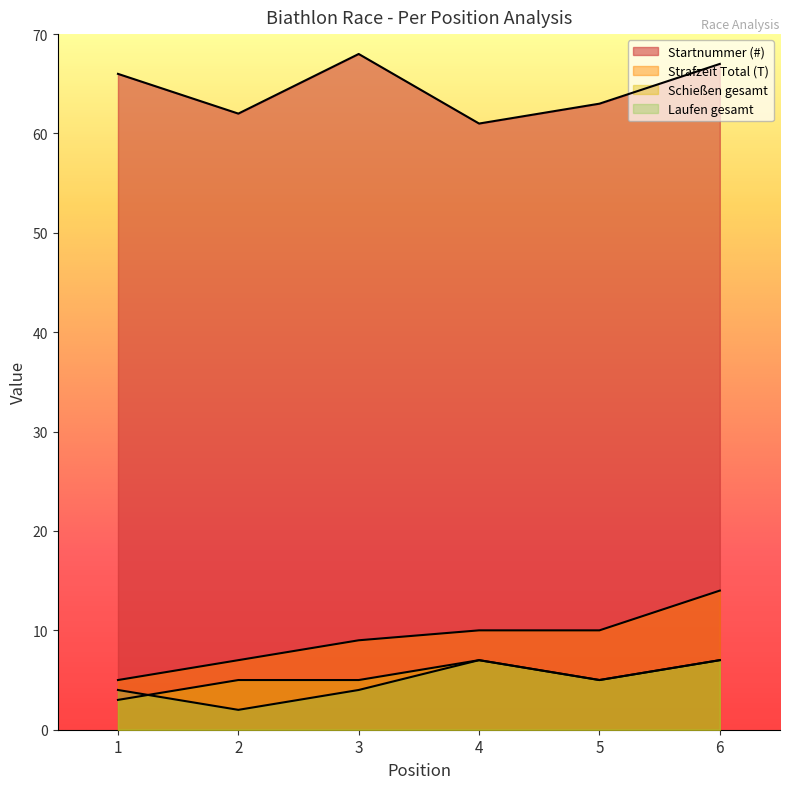

Which series has the widest spread of values?

Strafzeit Total (T)